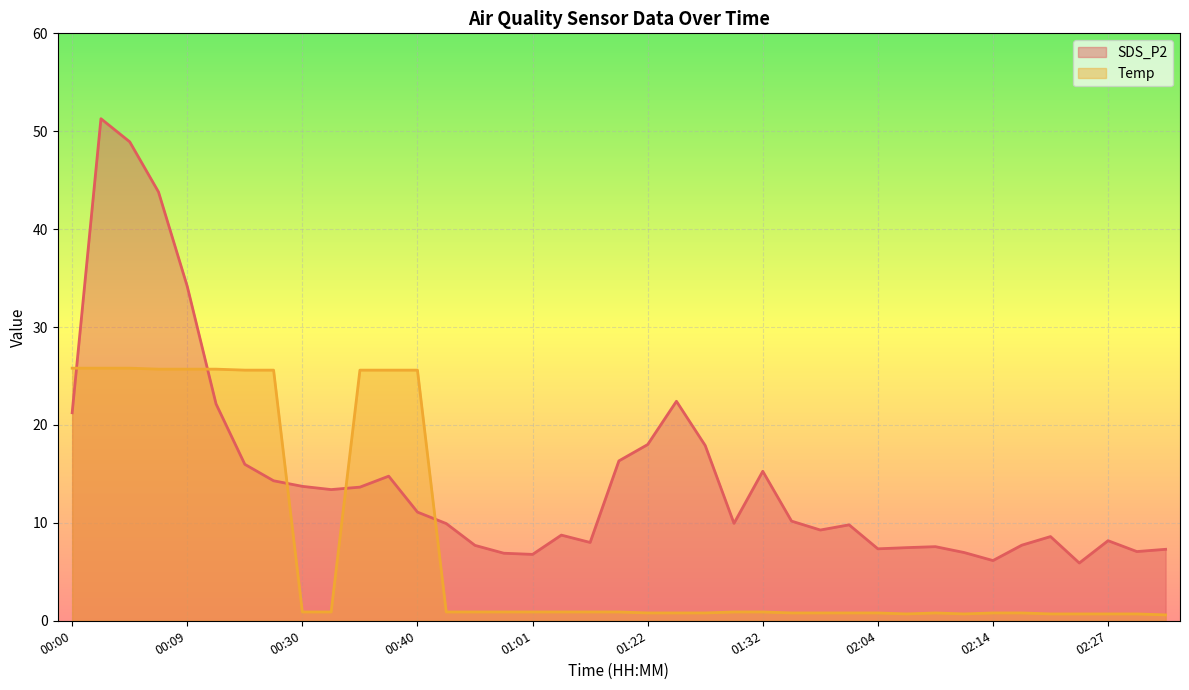

What is the difference between the Temp values at 01:59 and 00:00?

25.0